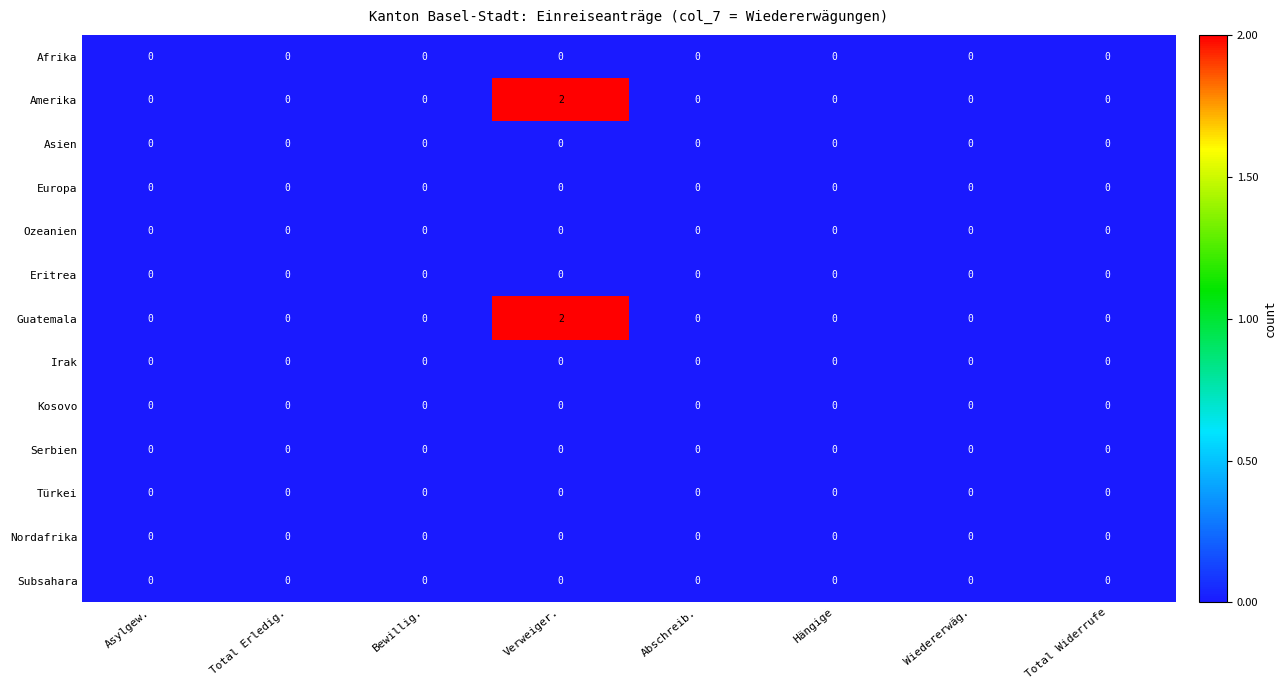

True or false: Irak has a value of 0 at Verweiger..

True